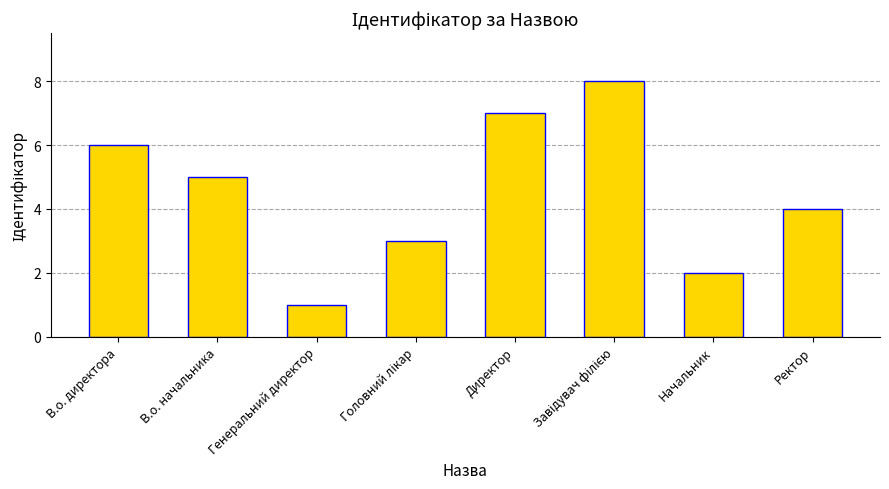

What is the difference between the maximum and minimum values?

7